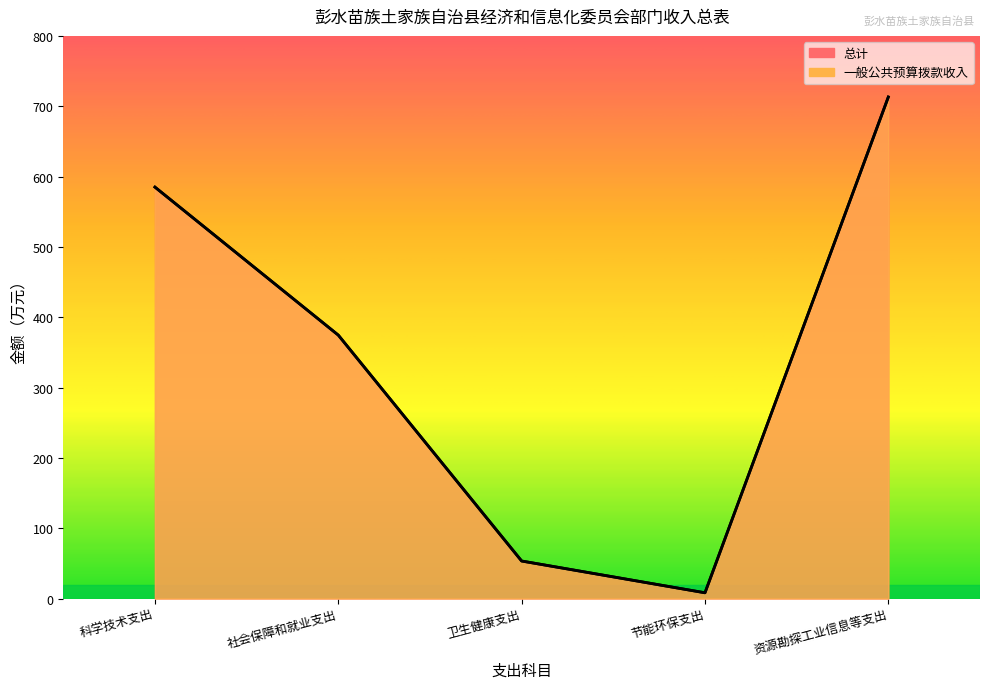

How many series are shown in this chart?

2